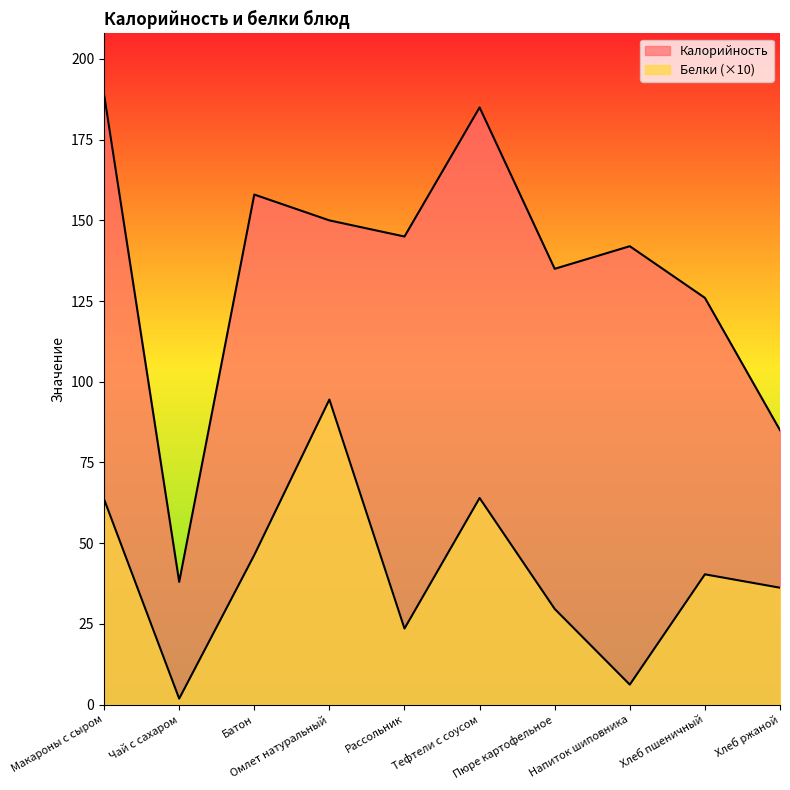

What is the label of the 1st point from the left?

Макароны с сыром